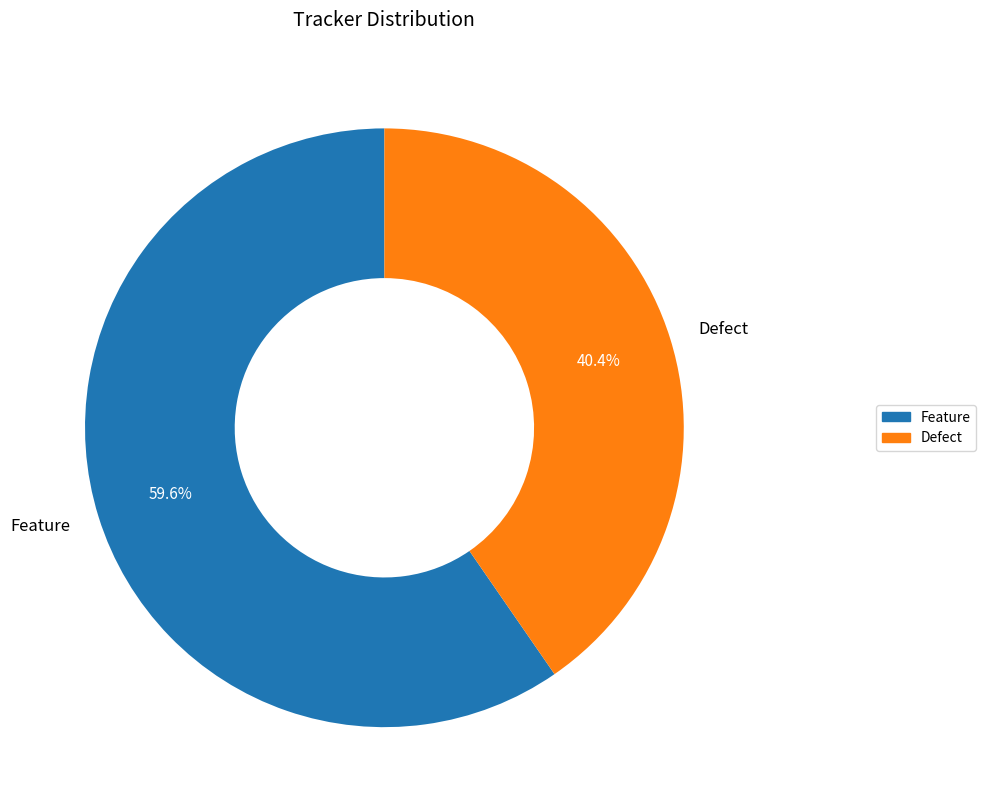

To the nearest percent, what is the difference between the Feature and Defect slice percentages?

19%